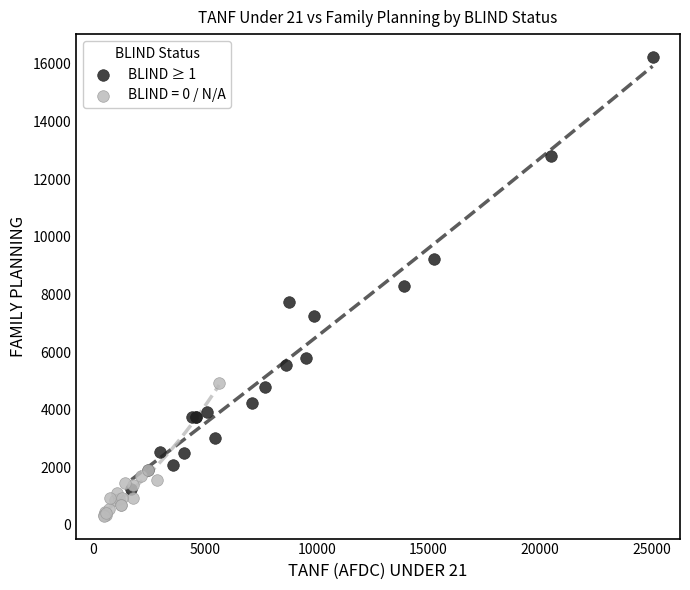

Which series has the largest Y range (max minus min)?

BLIND ≥ 1